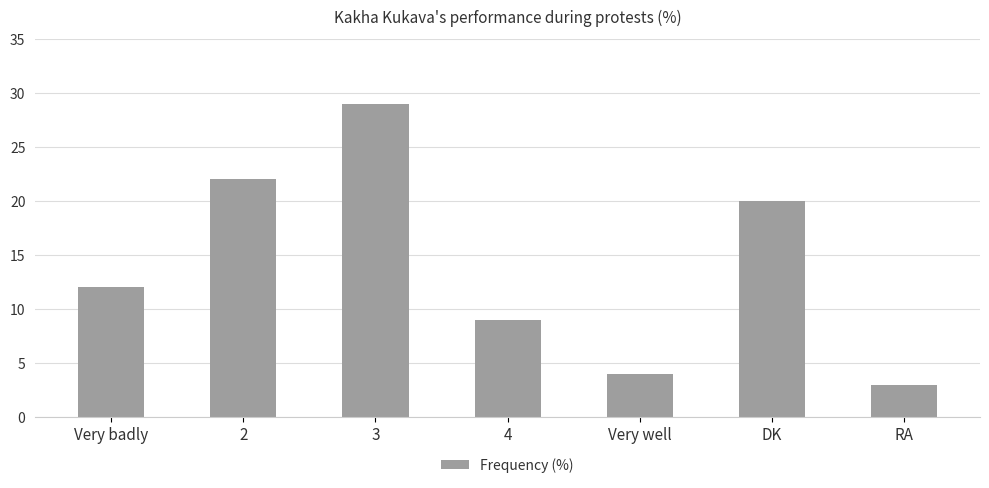

Reading left to right, what are all the values shown in this chart?

12	22	29	9	4	20	3